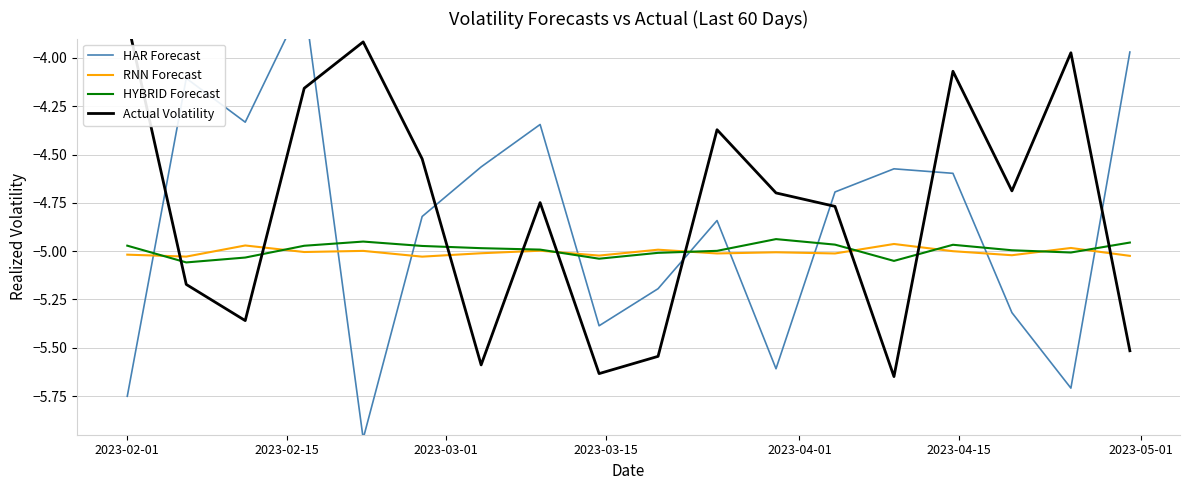

How many data points does each series have?

18